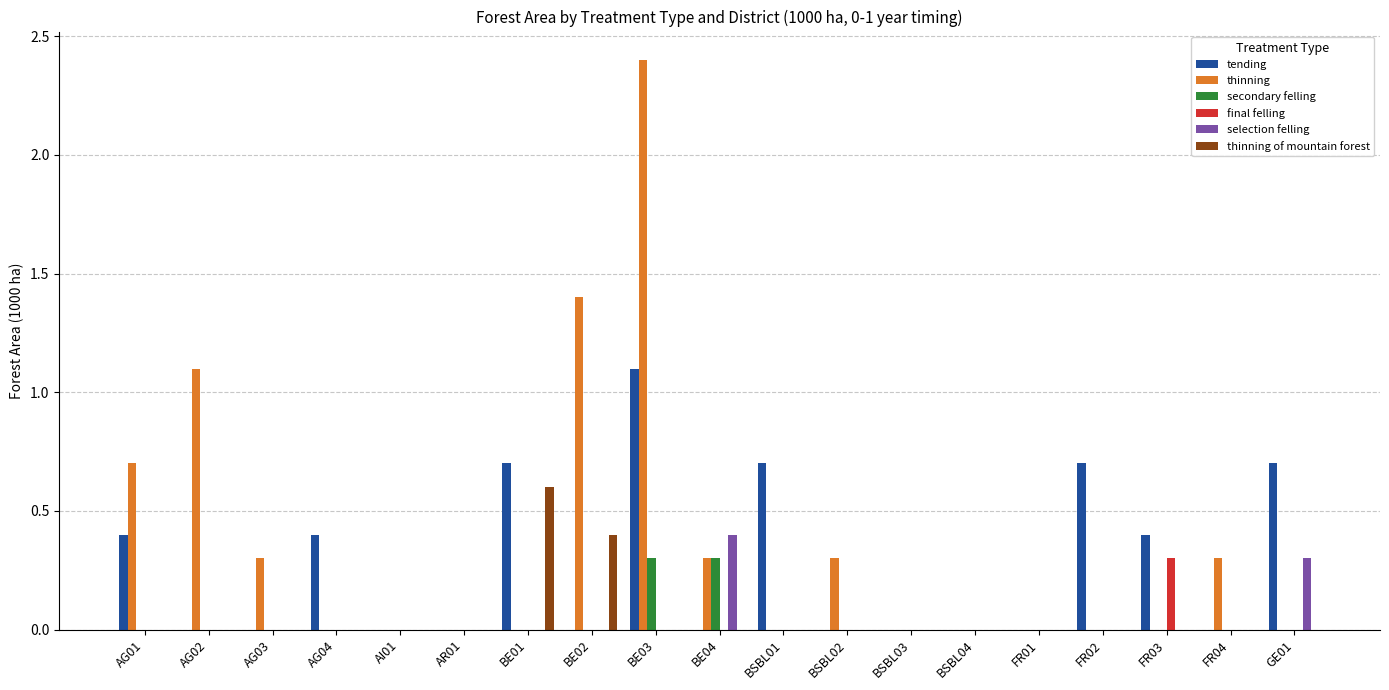

What is the greatest value displayed?

2.4